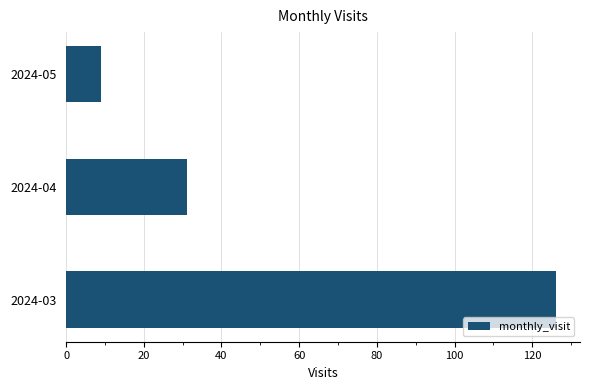

Does the chart contain stacked bars?

No